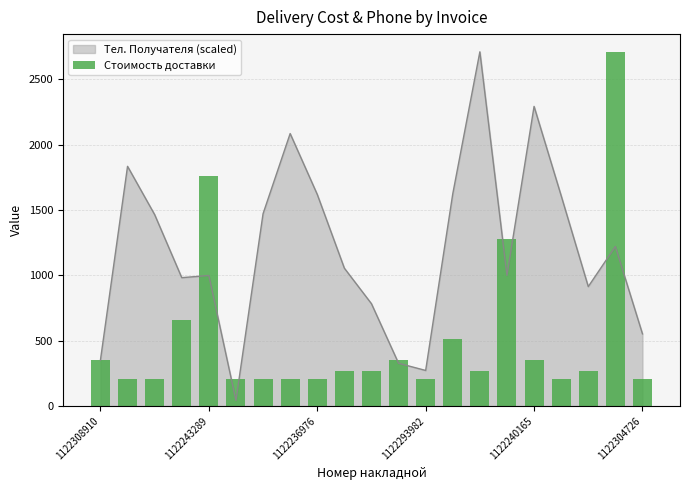

The value of Тел. Получателя (scaled) at 1122236976 is 1619.1. True or false?

True